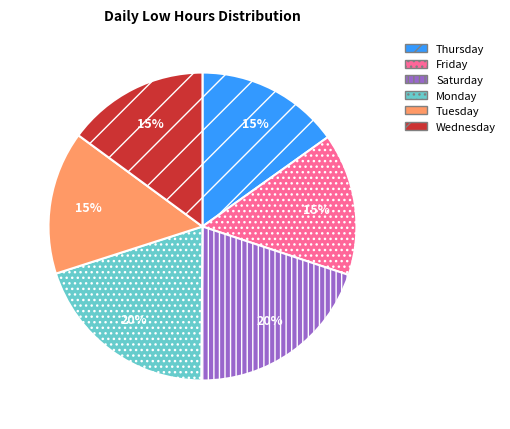

True or false: Monday accounts for 20% of the total.

True